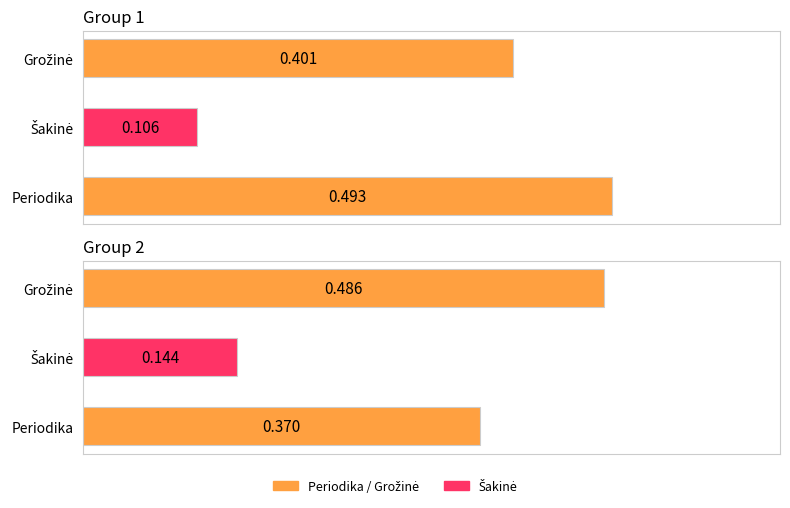

What position from the right is Šakinė?

2